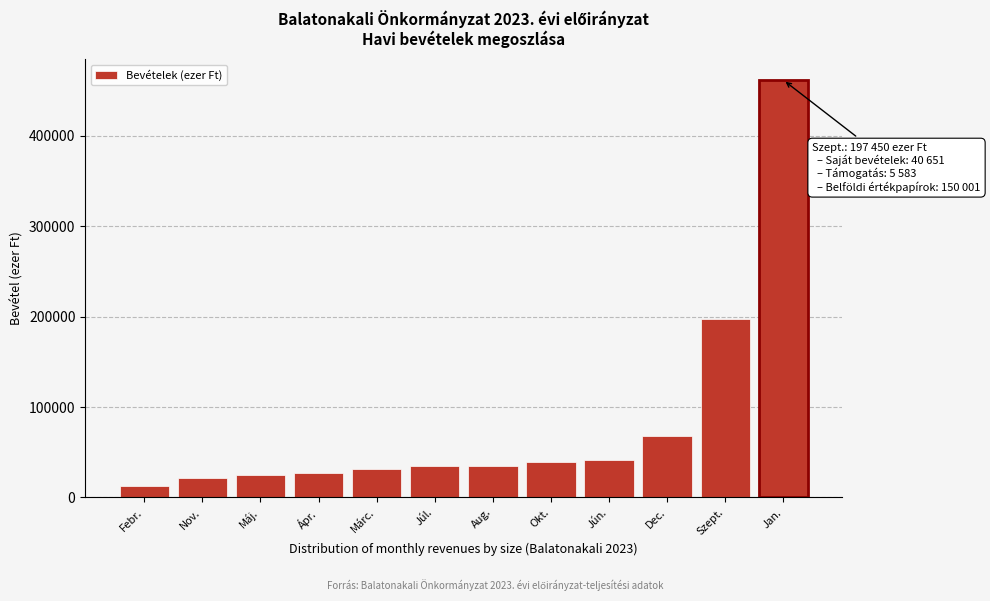

Reading left to right, extract all data points from this chart.

Febr.=12669	Nov.=21608	Máj.=25356	Ápr.=27427	Márc.=31369	Júl.=34742	Aug.=34742	Okt.=39775	Jún.=41892	Dec.=68385	Szept.=197450	Jan.=461632